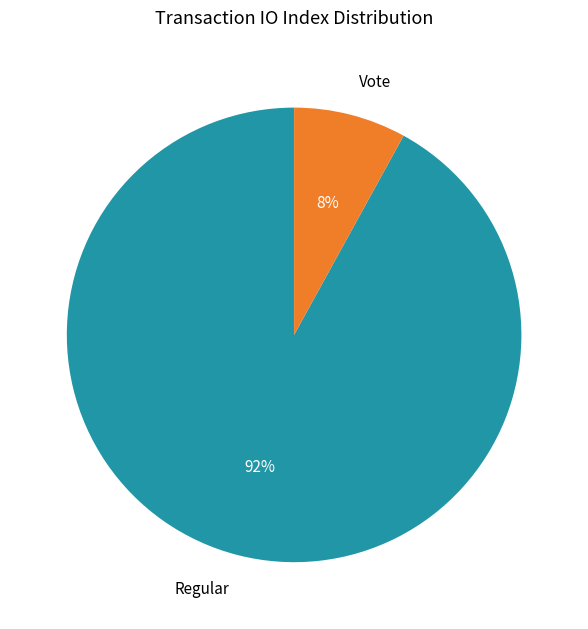

Count the number of slices in the pie.

2